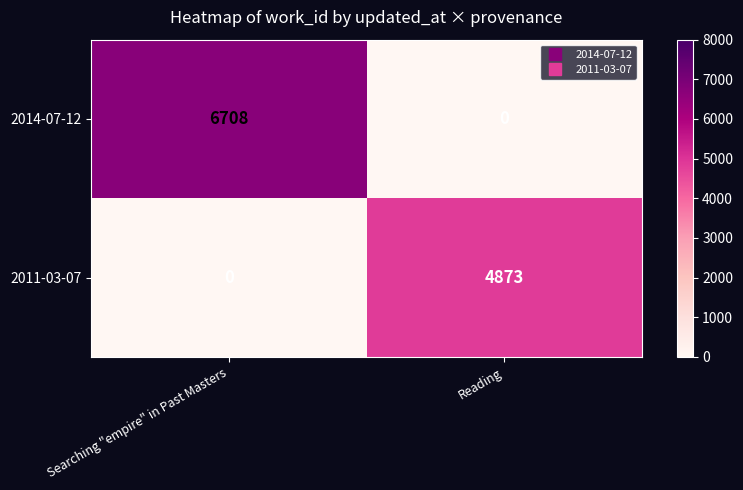

What is the difference between the maximum and minimum values in the 2014-07-12 series?

6708